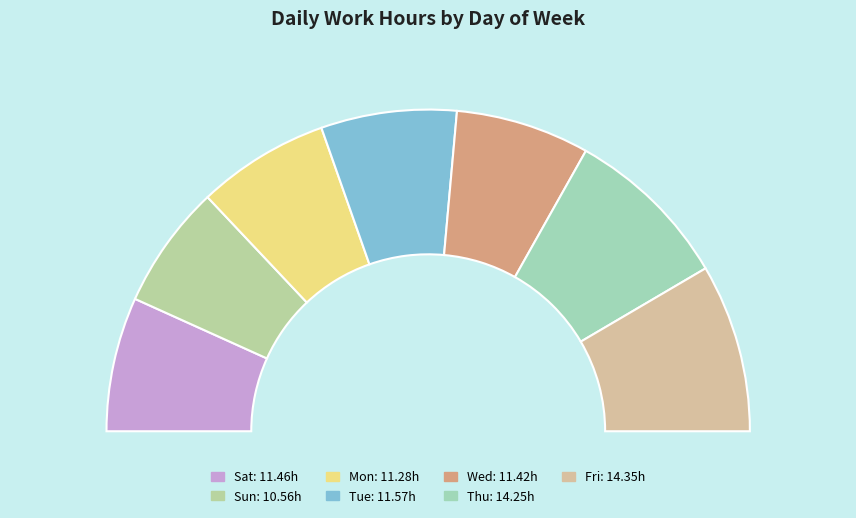

Which category has the smallest portion of the pie?

Sun